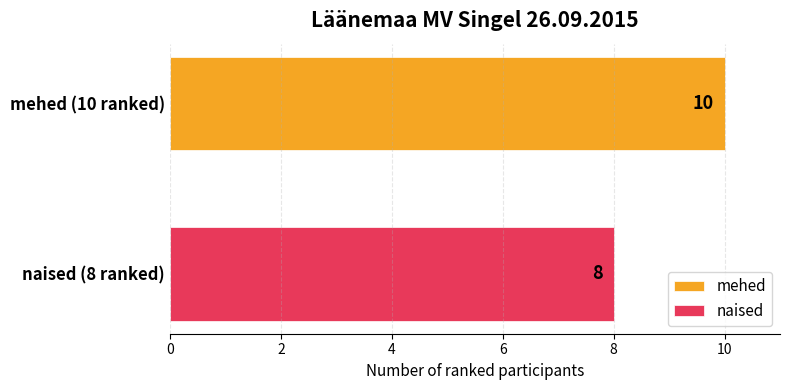

What is the maximum value shown in the chart?

10